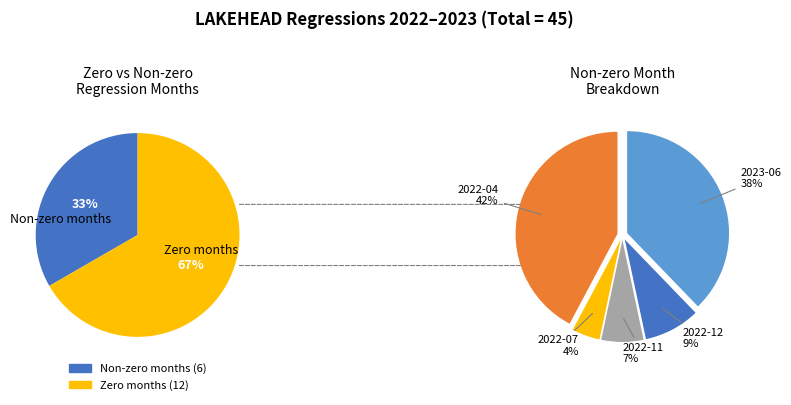

Which slice is the largest?

2022-04